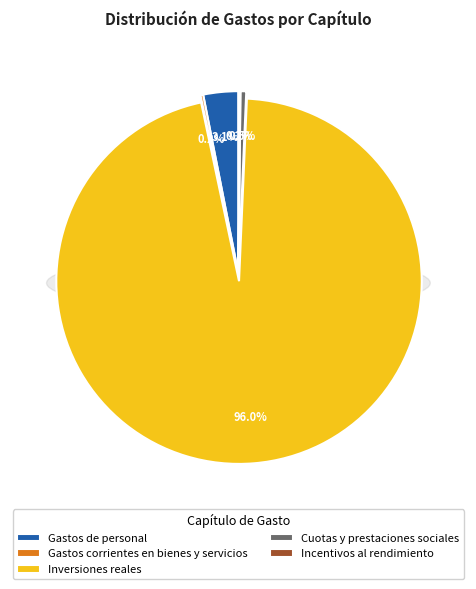

Is there any slice that represents more than half of the pie?

Yes